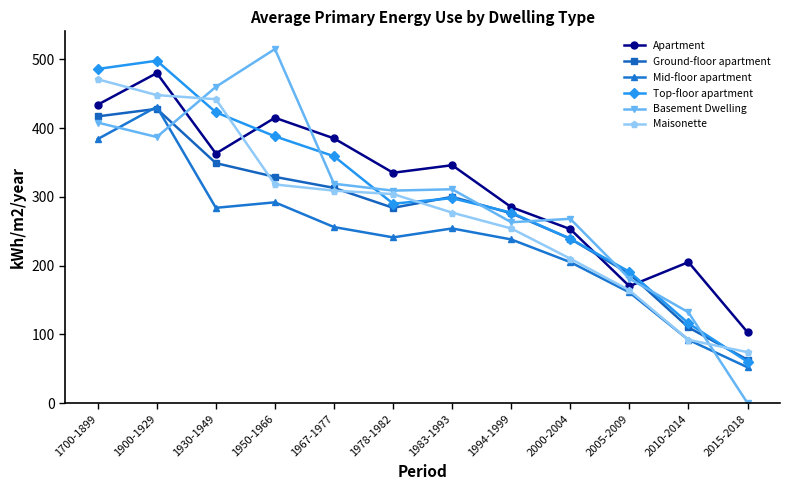

At which label does Basement Dwelling first exceed 311?

1700-1899